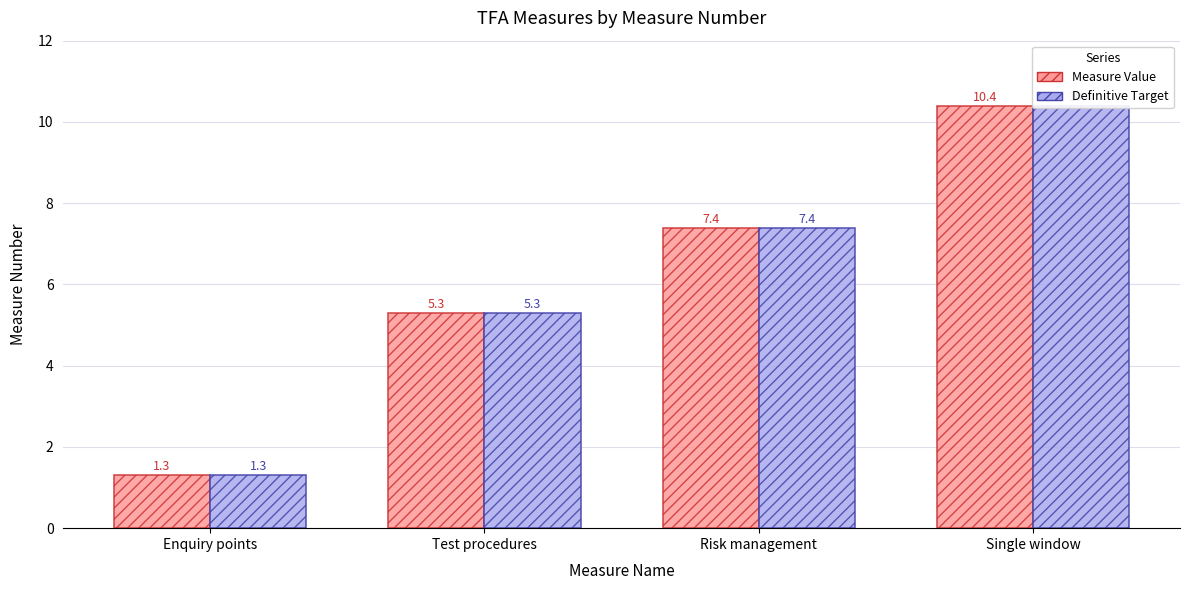

What is the minimum value shown in the chart?

1.3